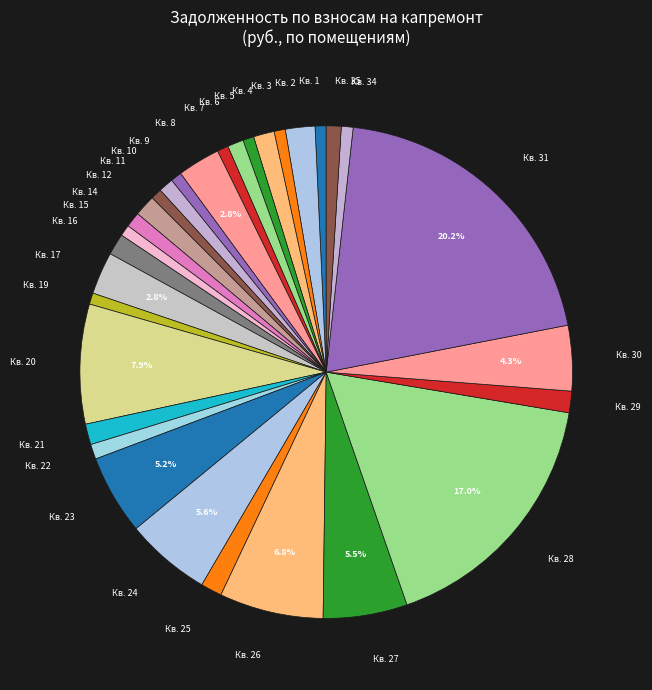

Do Кв. 29 and Кв. 7 together represent more than half of the pie?

No